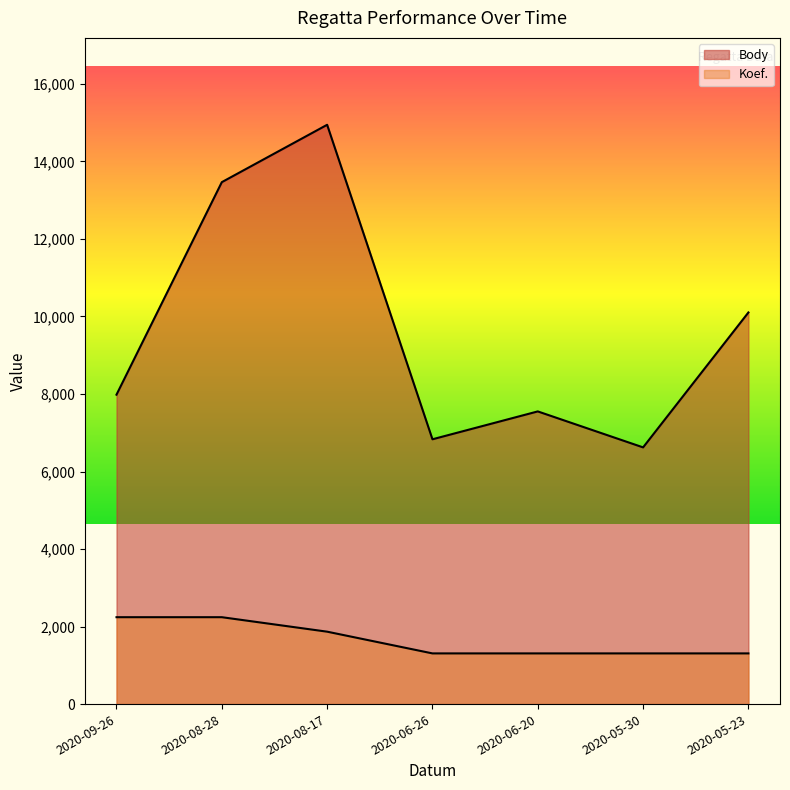

Does the chart display data point markers on the line(s)?

No